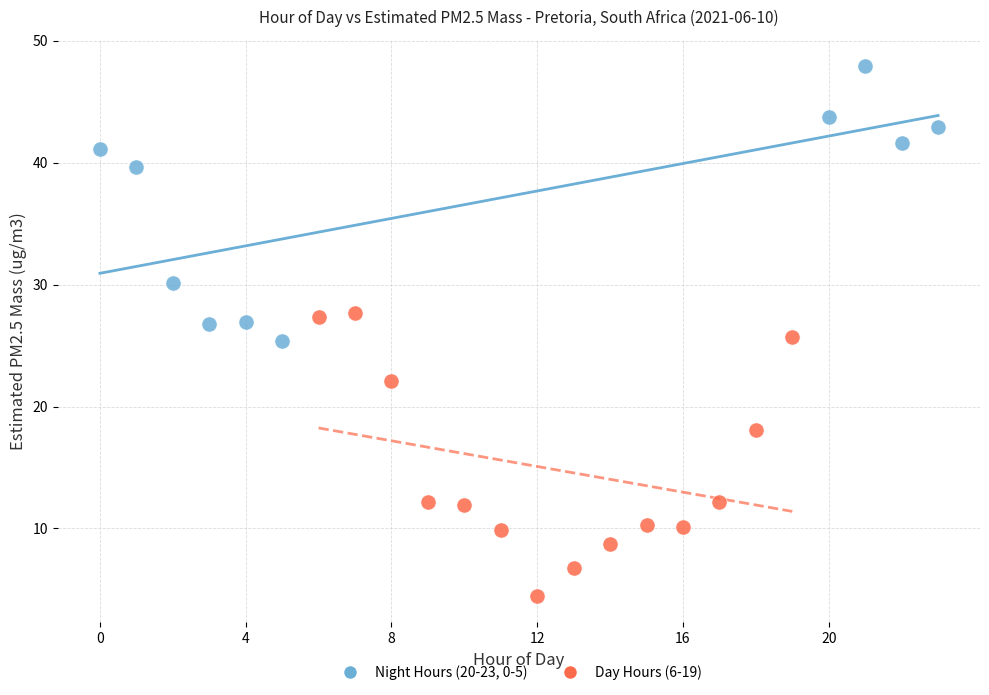

What are all the series names shown in the legend?

Night Hours (20-23, 0-5), Day Hours (6-19)